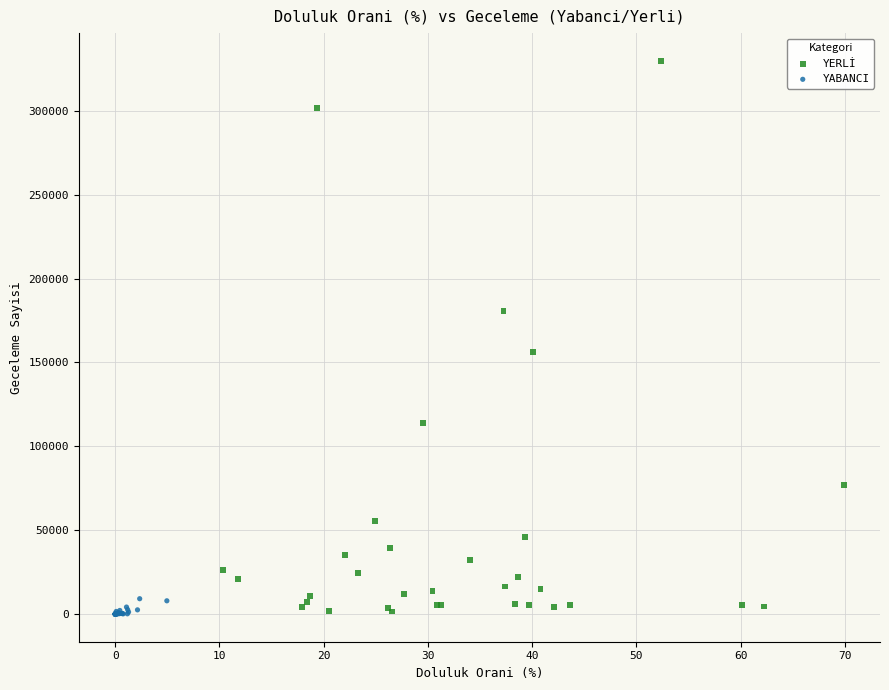

What are all the series names shown in the legend?

YERLİ, YABANCI